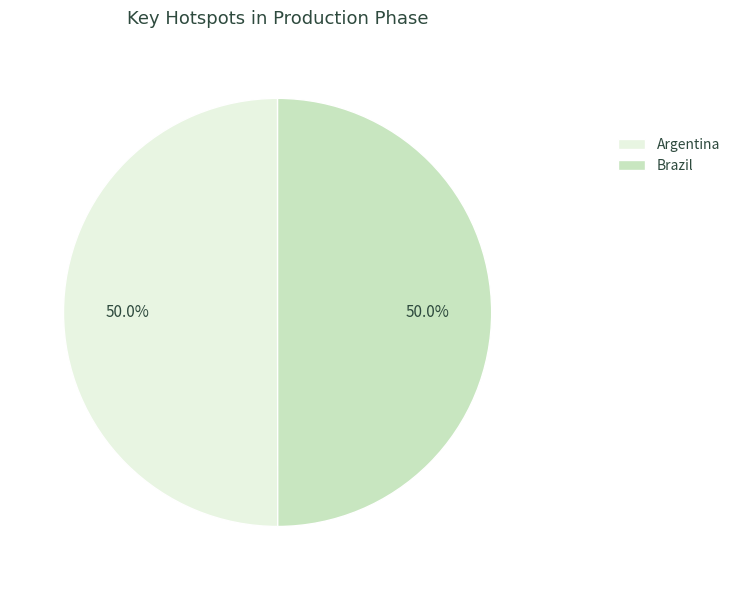

How much of the chart is everything except Brazil?

50.0%